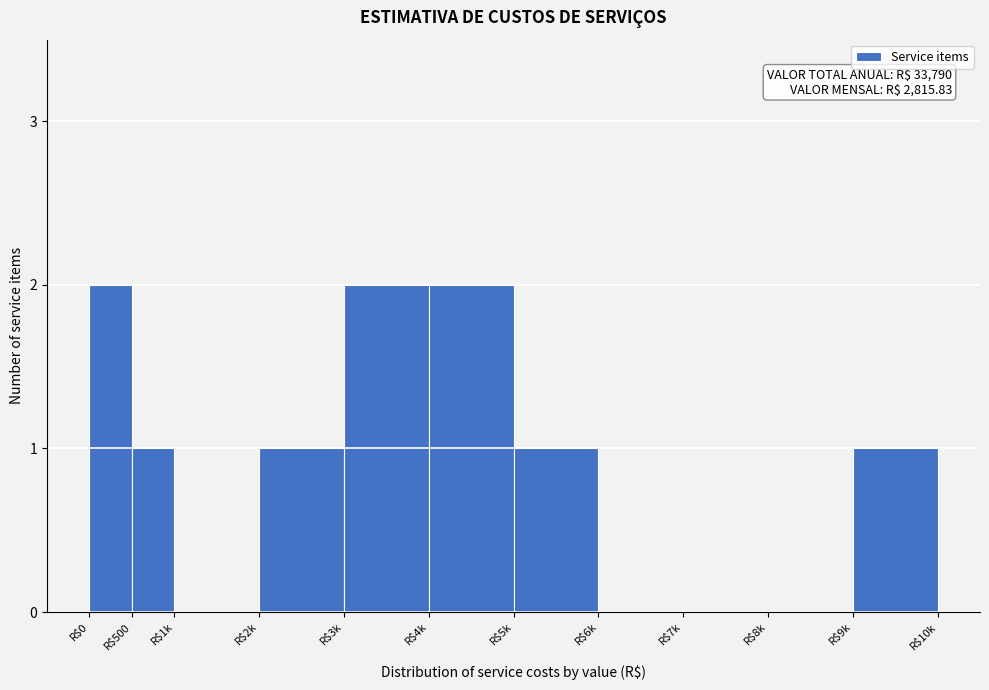

The chart shows a value of 2 at R$5k. True or false?

False